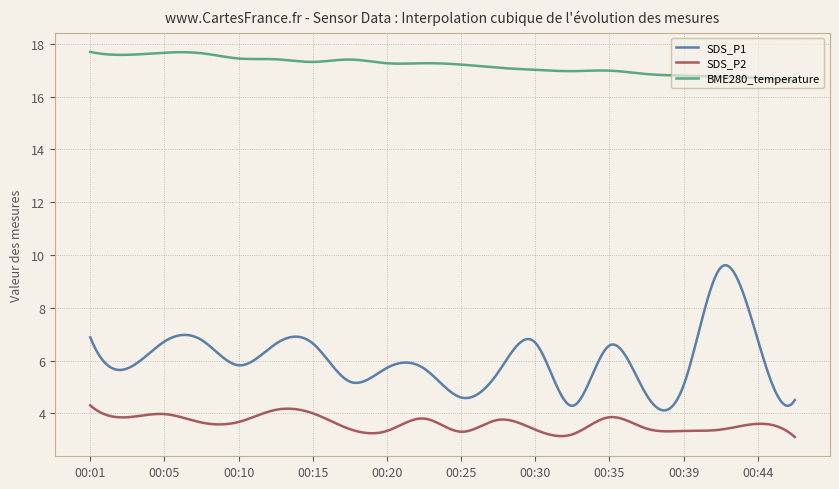

True or false: SDS_P1 and SDS_P2 intersect in this chart.

False